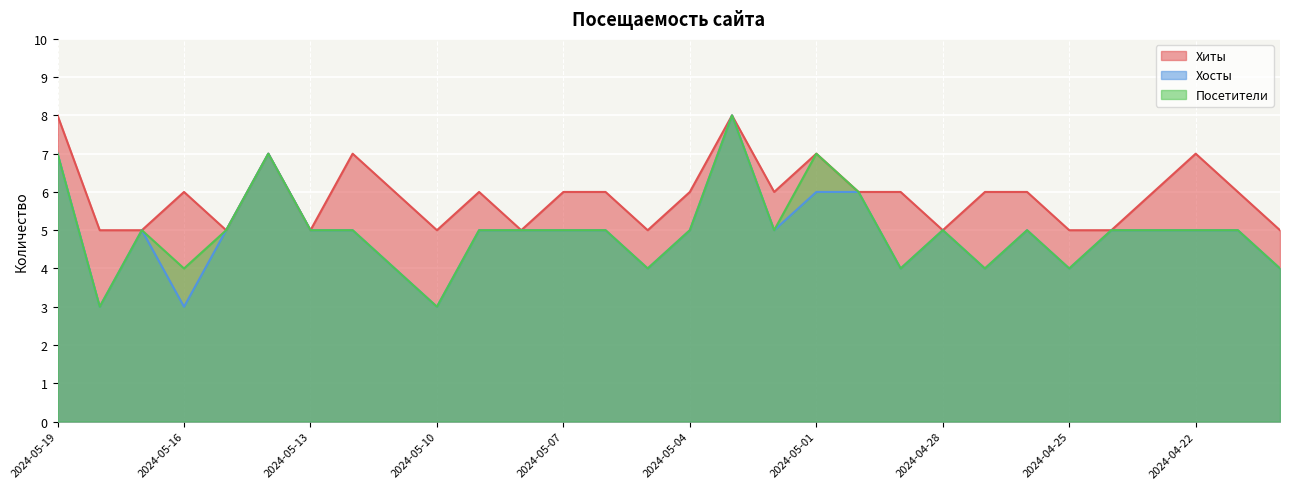

The Посетители series shows 5 at 2024-05-02. True or false?

True